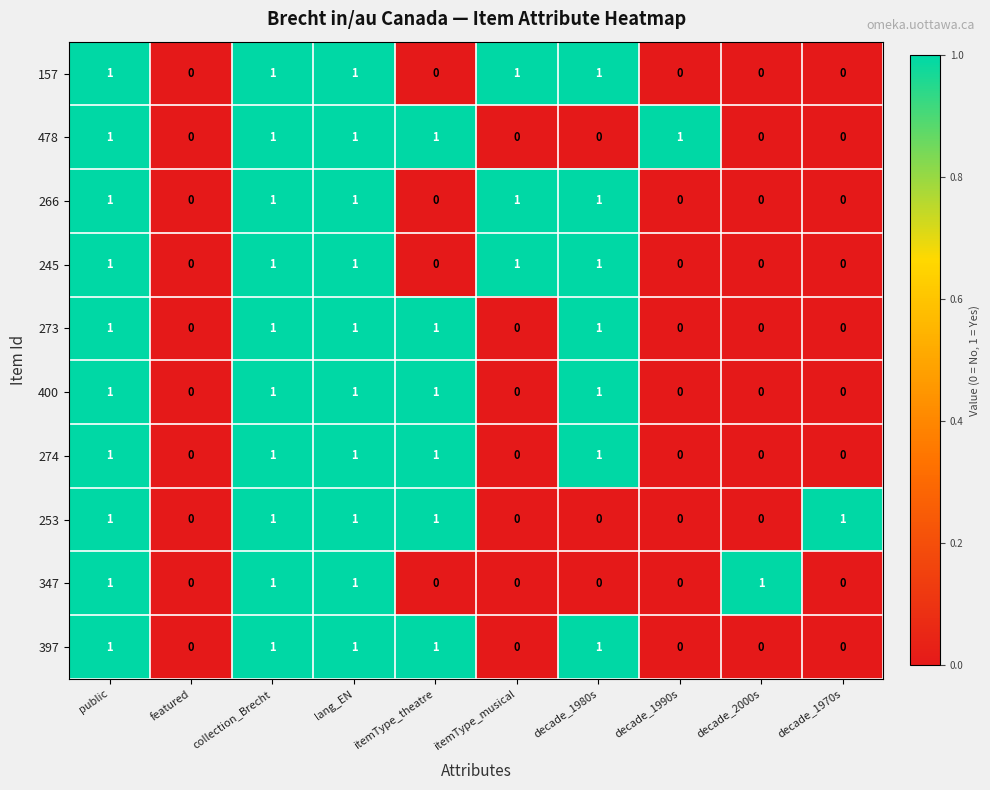

Count the 245 values in the range 0 to 1.

10